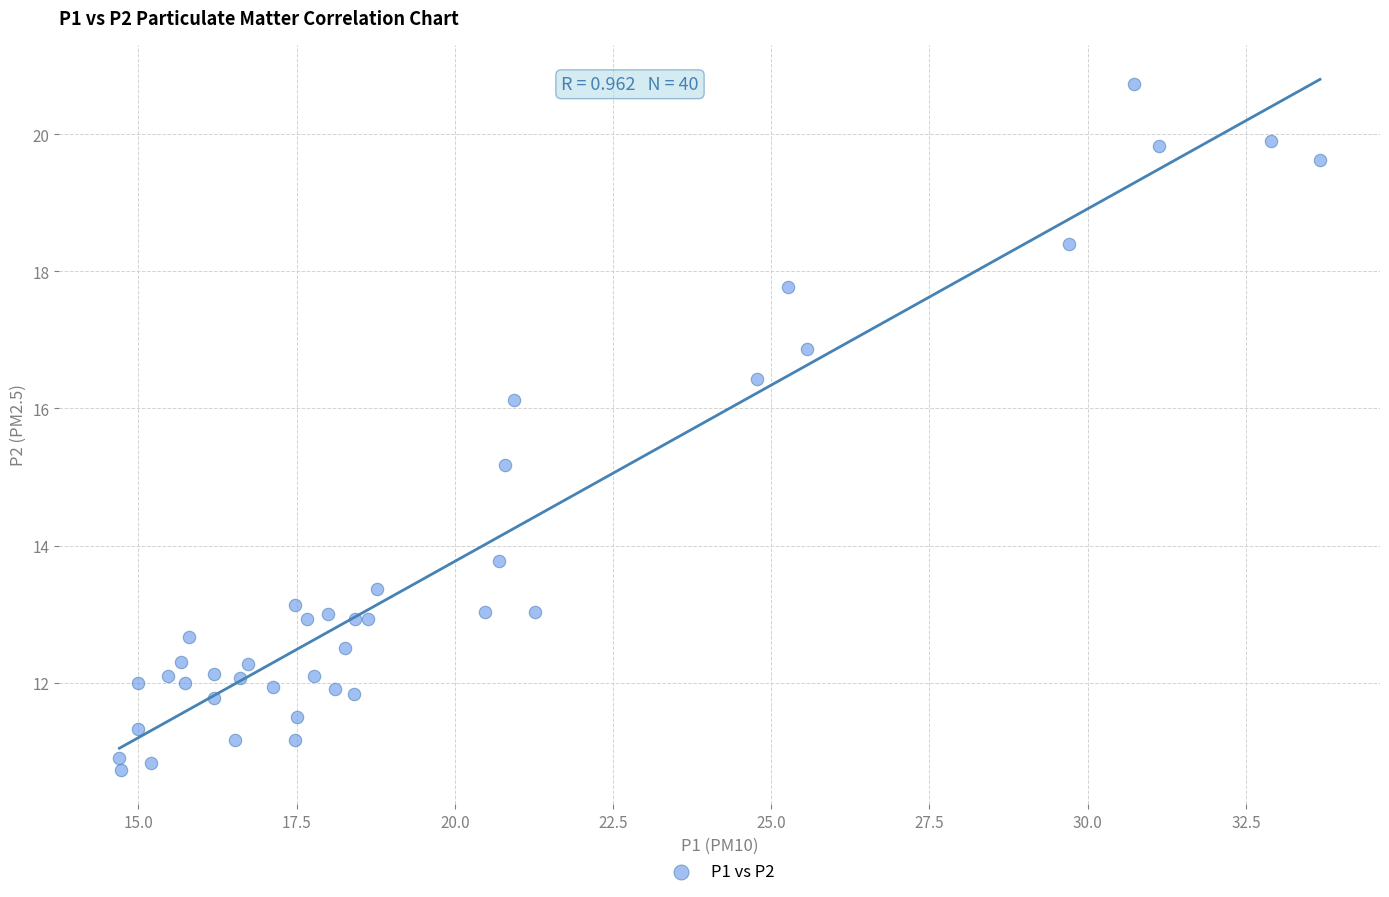

What Y value in the scatter plot is closest to 15?

15.2